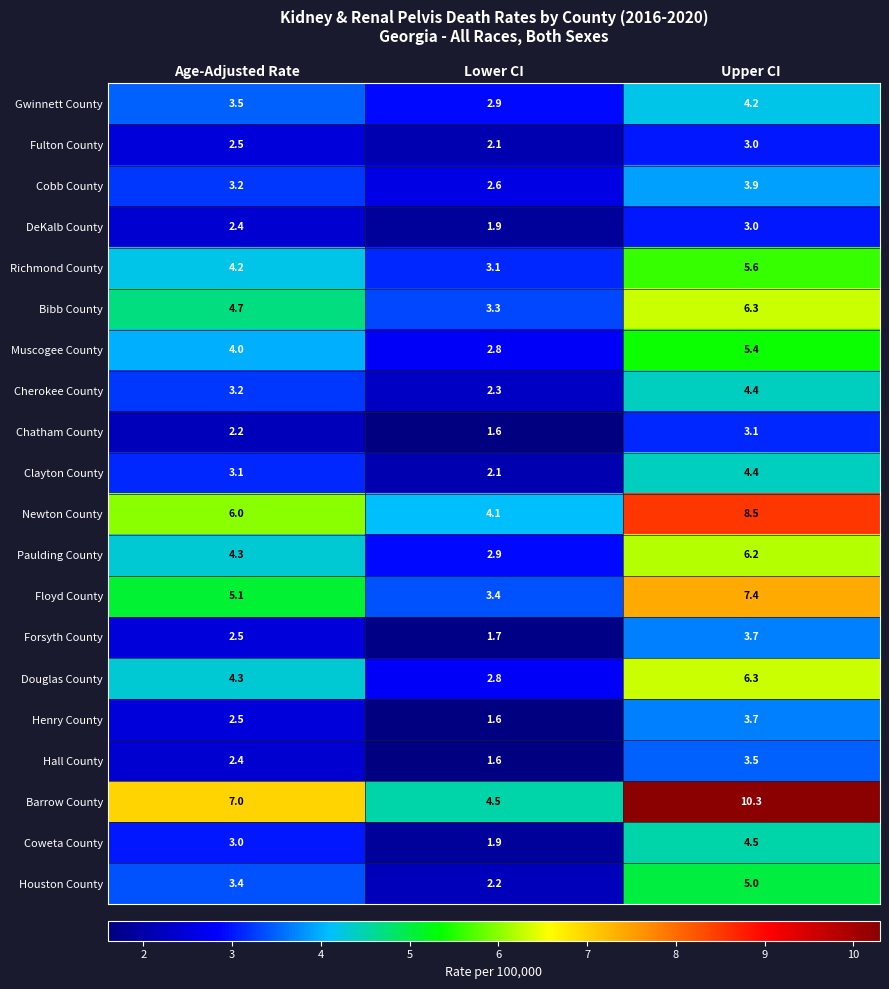

Where does the Floyd County series first go above 5?

Age-Adjusted Rate